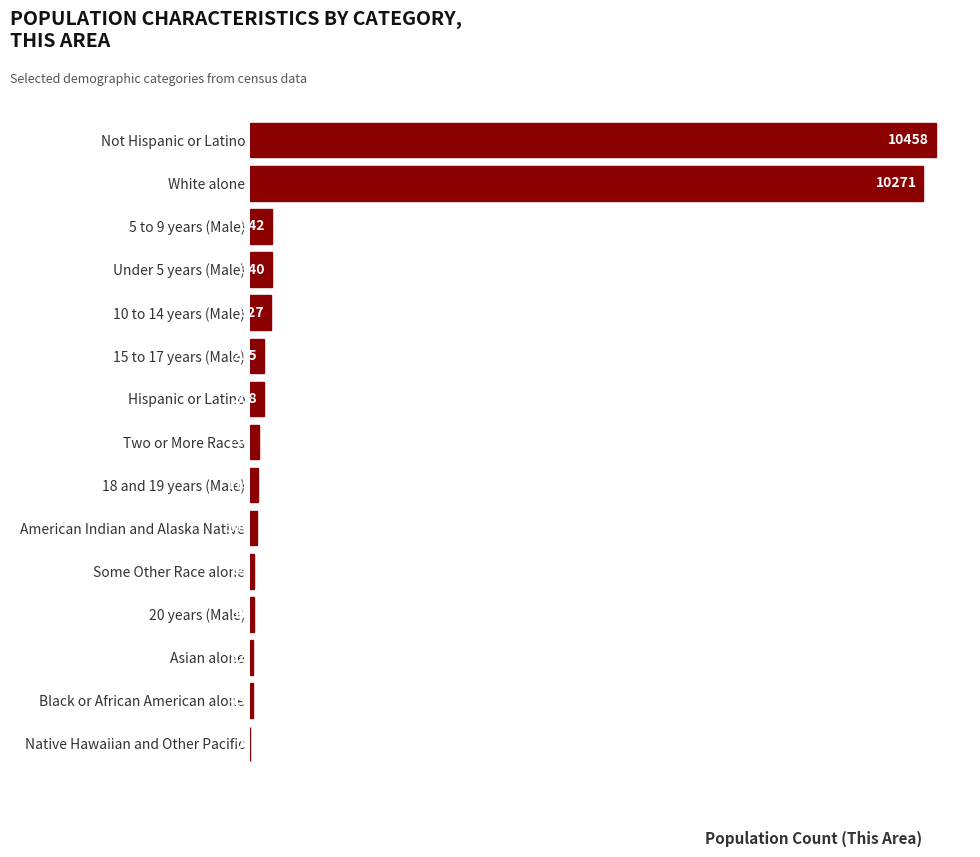

What is the change in value from Not Hispanic or Latino to 20 years (Male)?

-10404